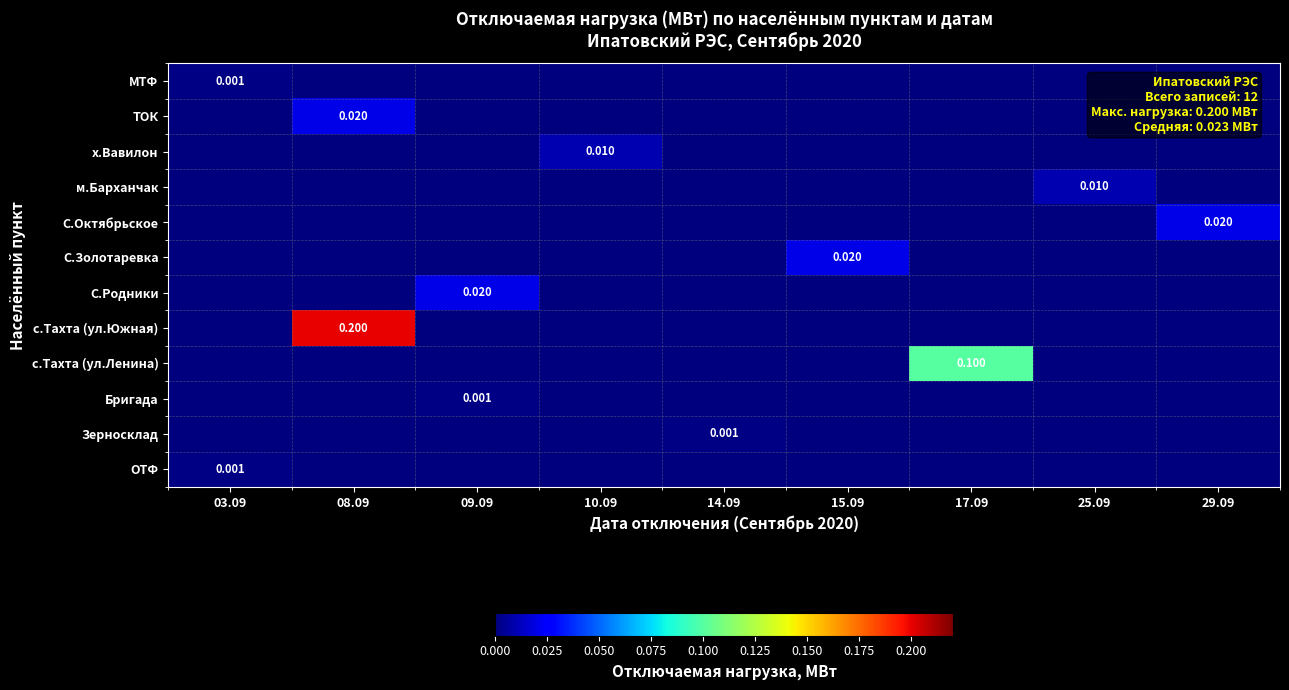

How many values in Зерносклад are above zero?

1